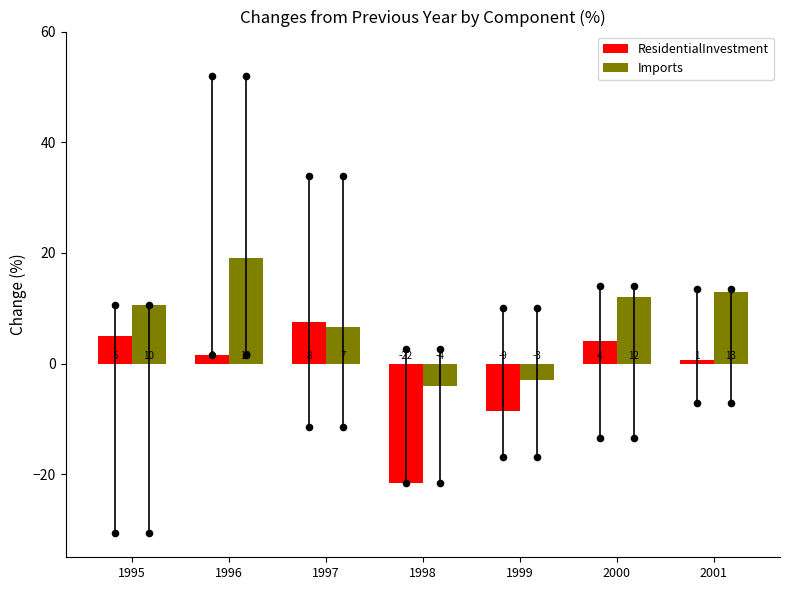

Which series reaches the maximum Y coordinate?

Imports